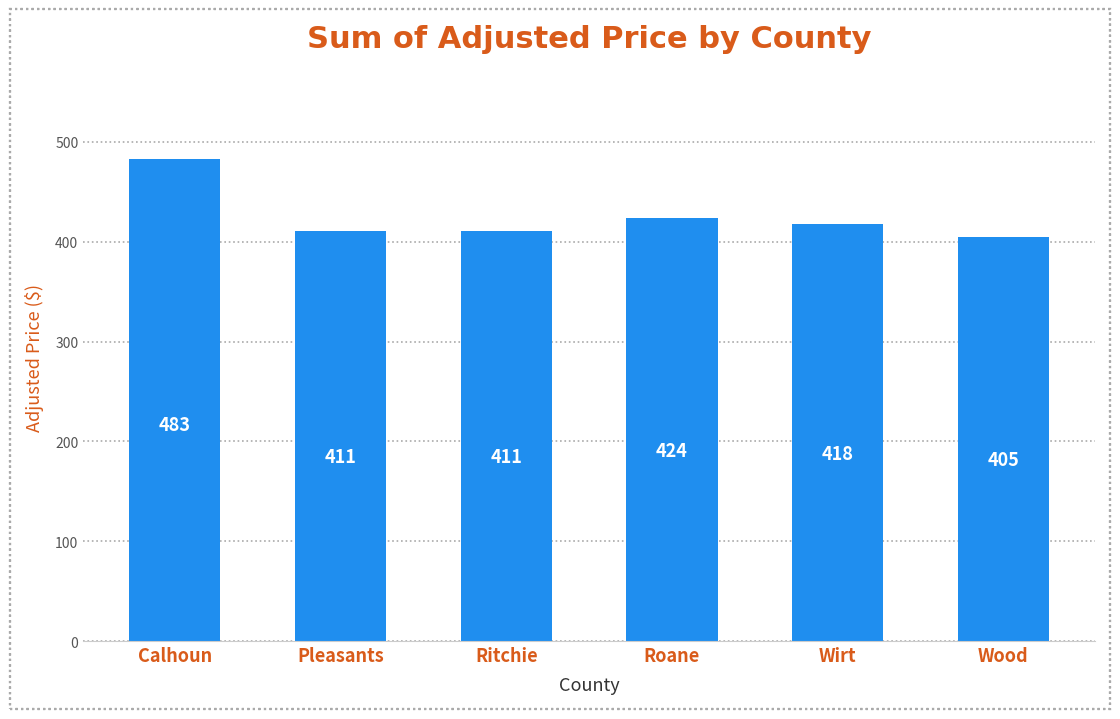

What is the ratio of the value at Calhoun to the value at Wood?

1.2